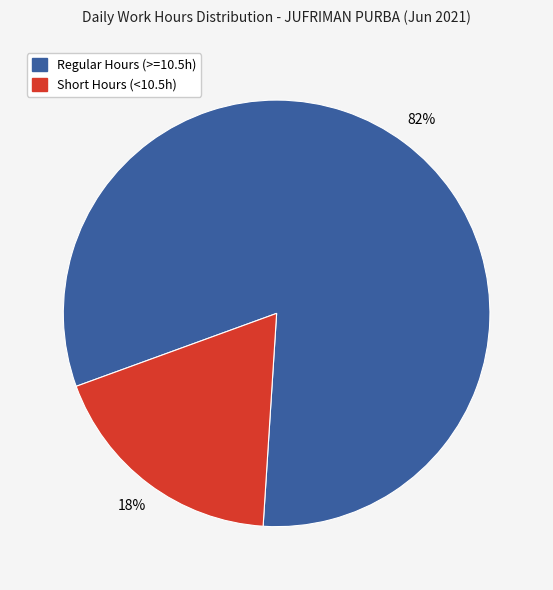

To the nearest percent, what is the average slice percentage?

50%